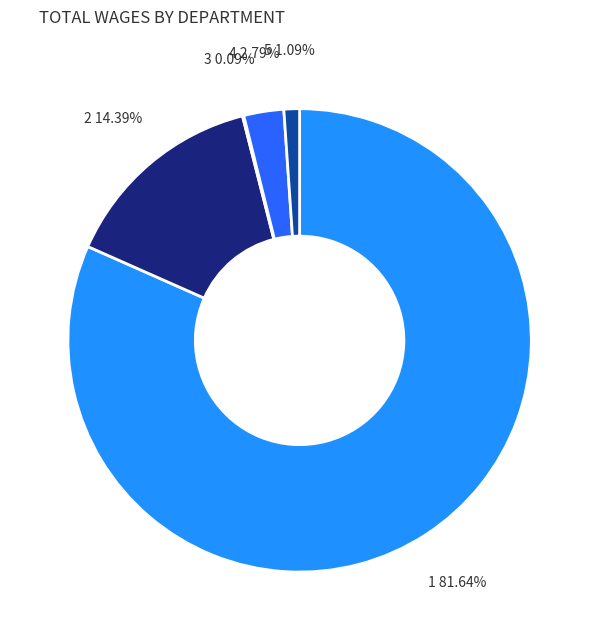

Is there a majority slice in this chart?

Yes